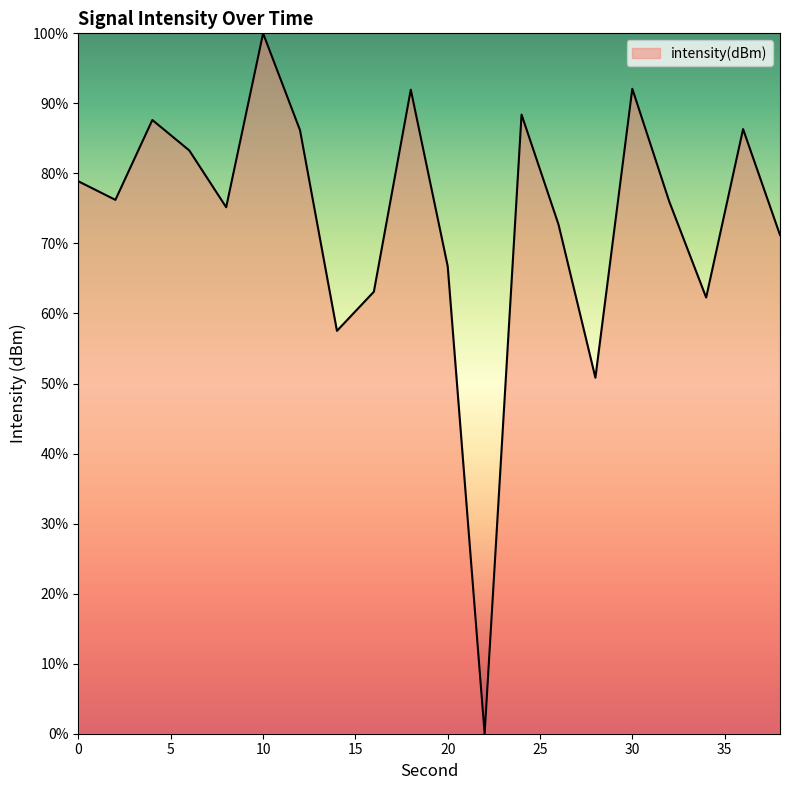

What is the maximum value shown in the chart?

100.0